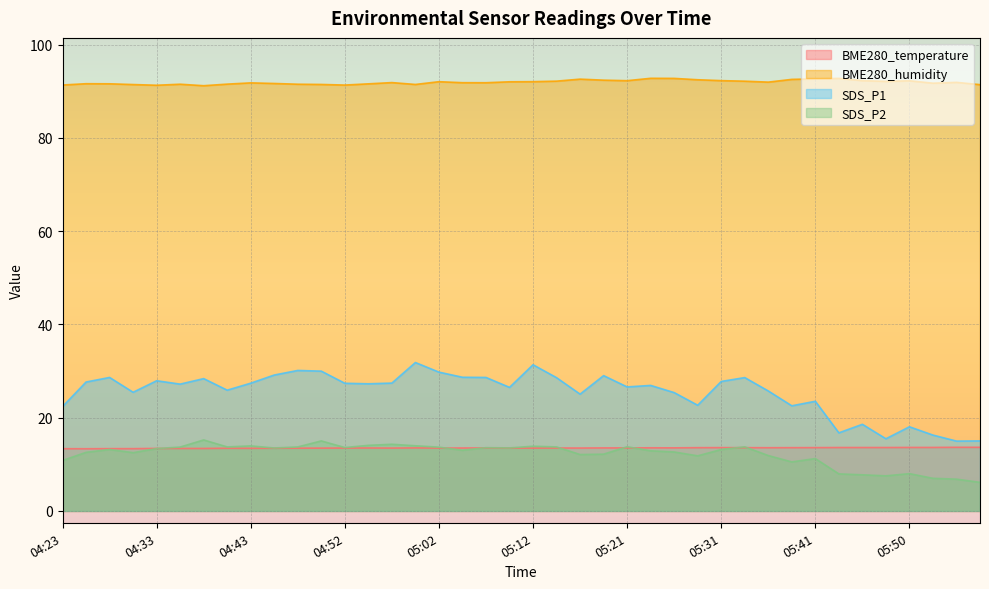

What position from the left is 05:19?

24